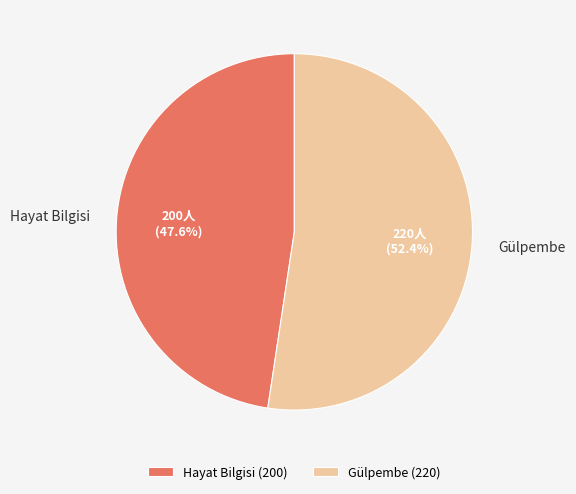

To the nearest percent, what is the combined percentage of Hayat Bilgisi and Gülpembe?

100%